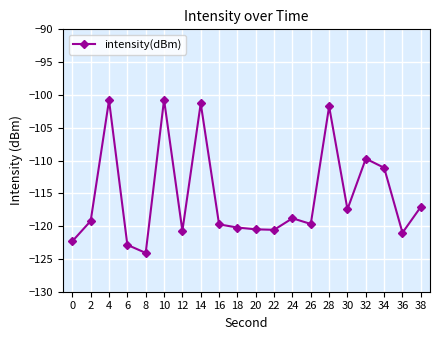

True or false: the data shows -194.2 at 32.

False